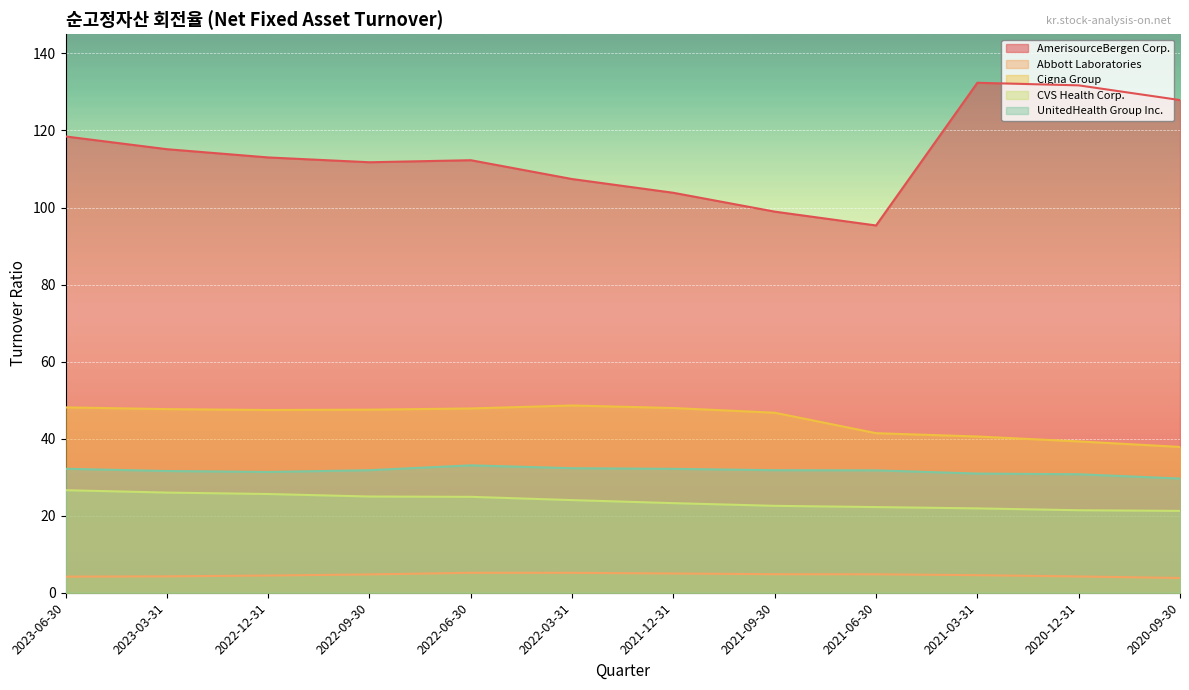

What is the difference between the UnitedHealth Group Inc. values at 2022-03-31 and 2020-12-31?

1.6